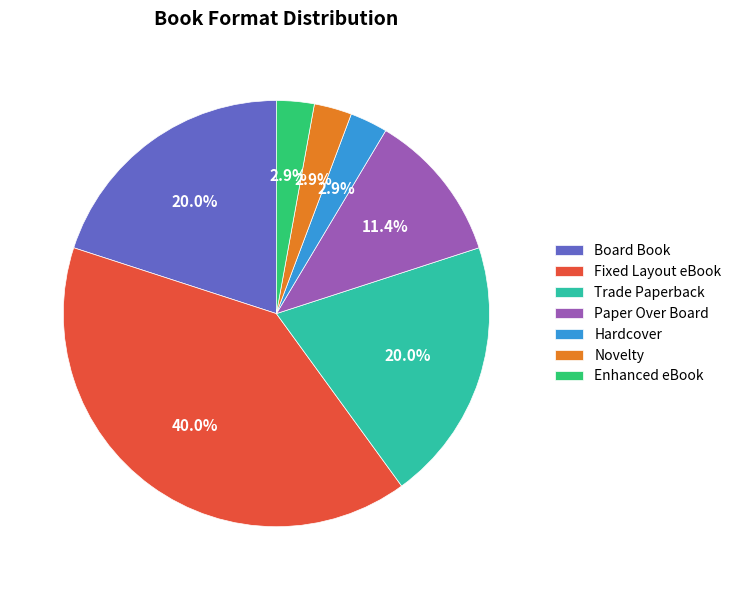

Does Paper Over Board represent more than half of the total?

No